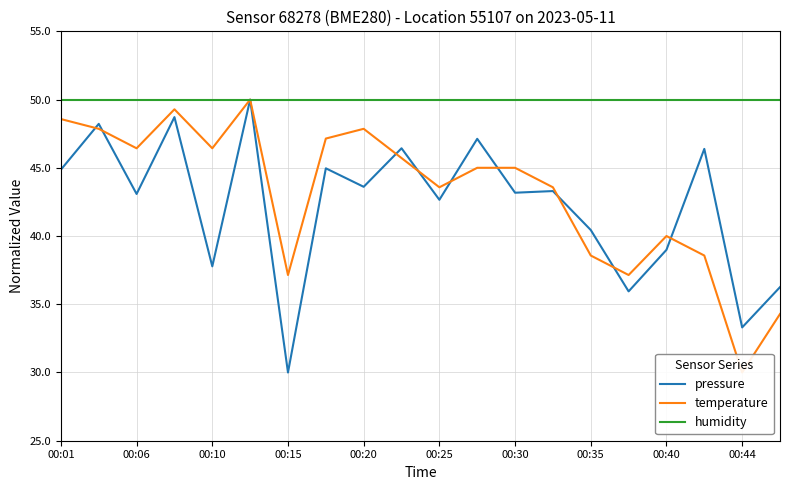

What value does the temperature series have at 11?

45.0